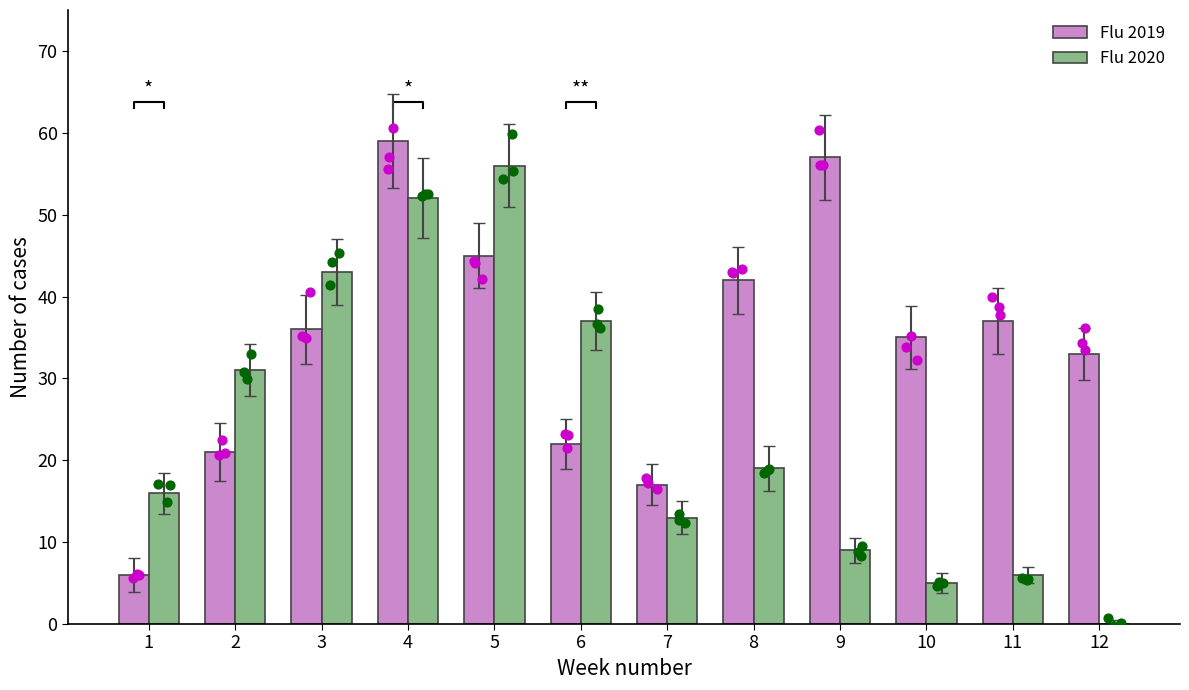

Which series has the widest spread of Y values?

Flu 2020